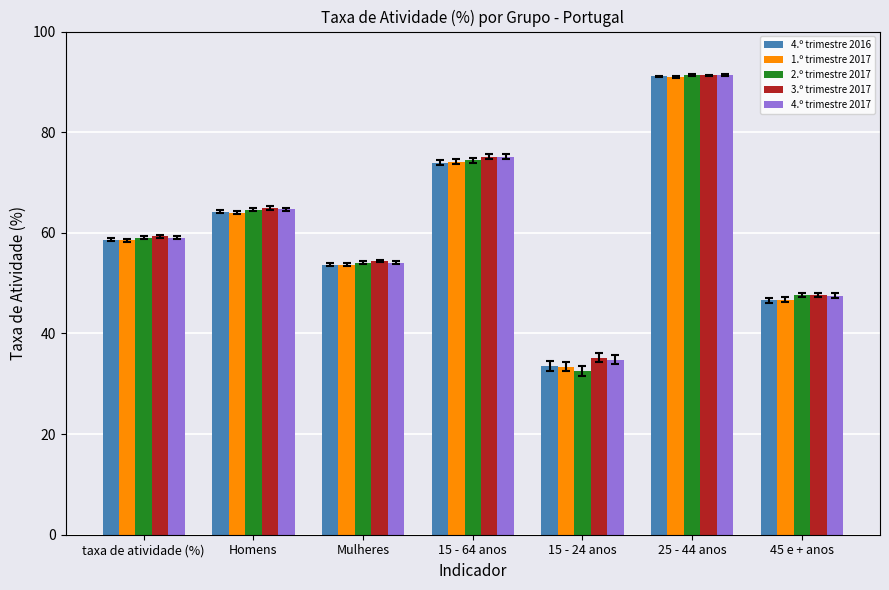

What is the difference between the maximum and minimum values in the 3.º trimestre 2017 series?

56.1